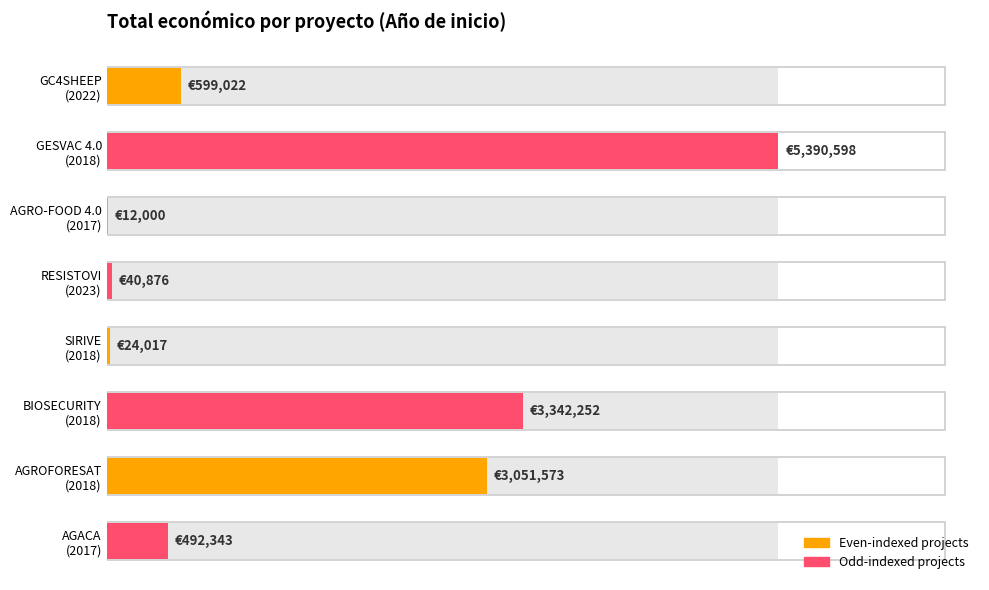

At which label is the value closest to 2701299?

AGROFORESAT (2018)